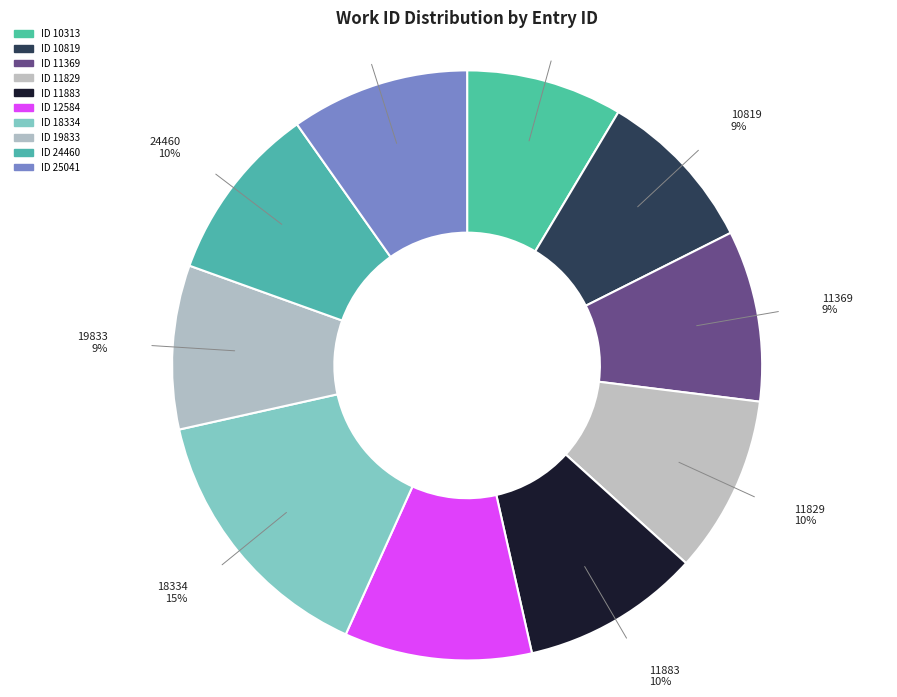

Count the number of slices in the pie.

10